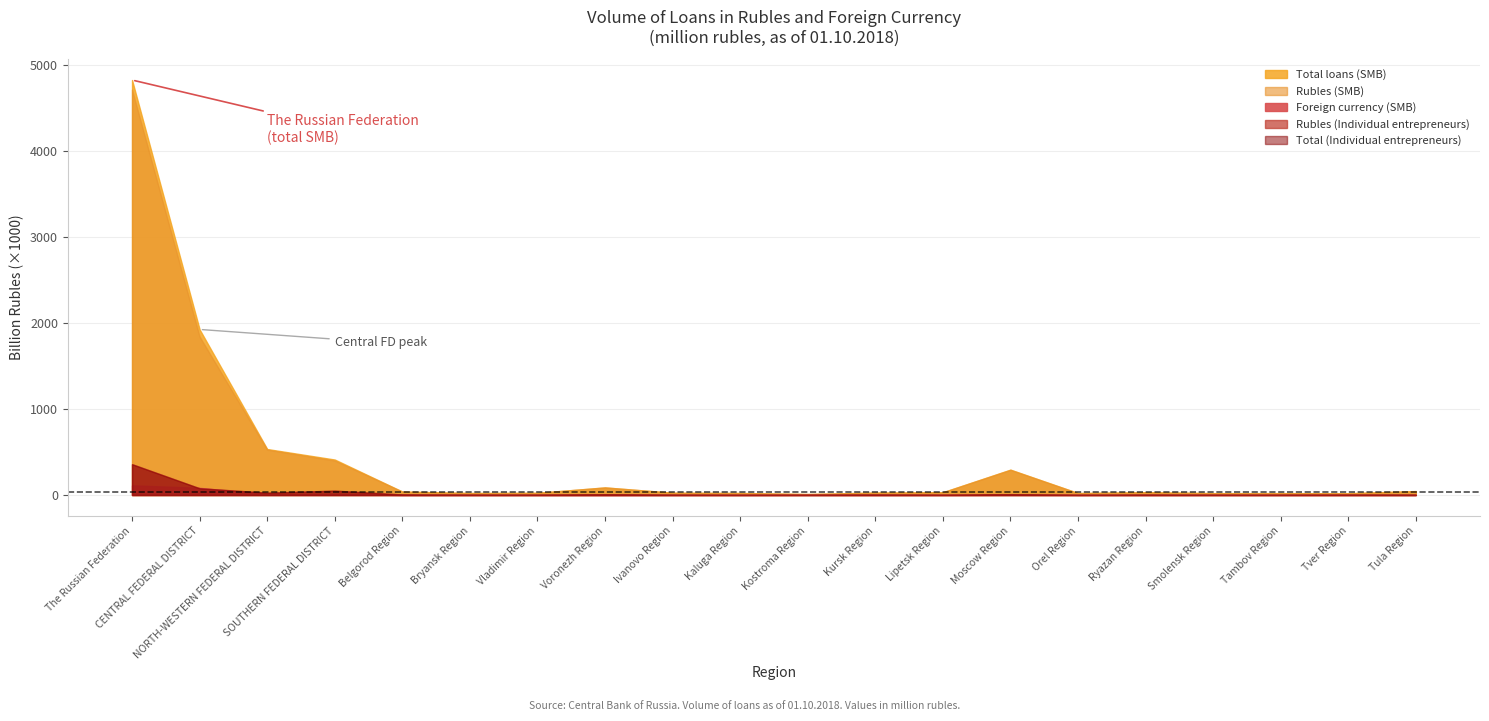

True or false: Total loans (SMB) and Rubles (Individual entrepreneurs) intersect in this chart.

False